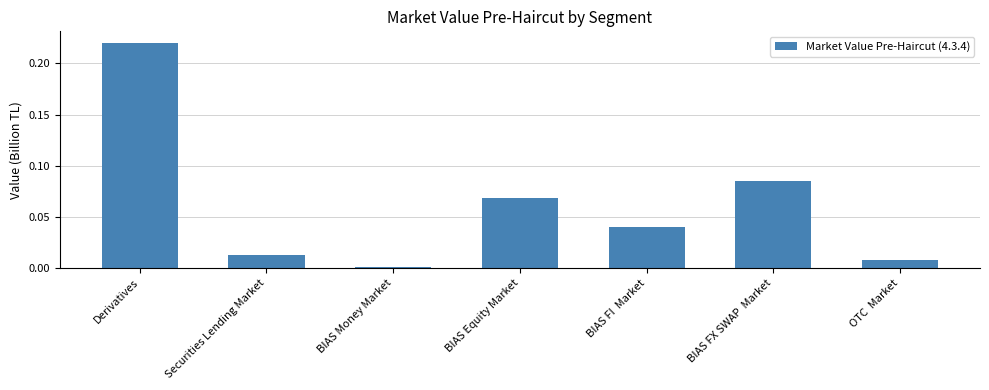

What is the sum of all values?

0.4